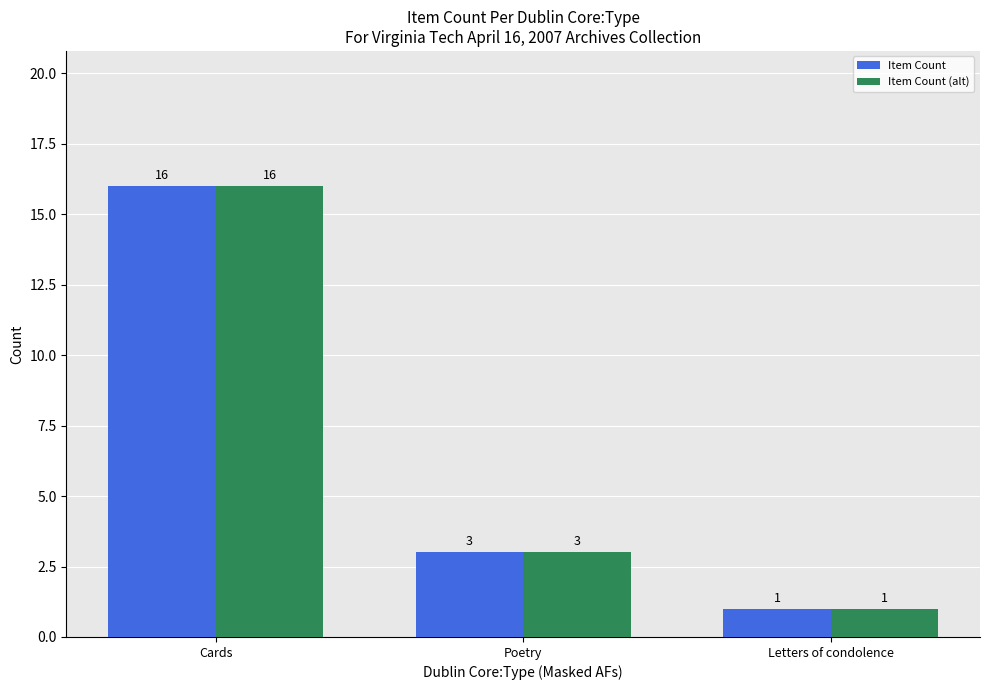

What position from the right is Letters of condolence?

1